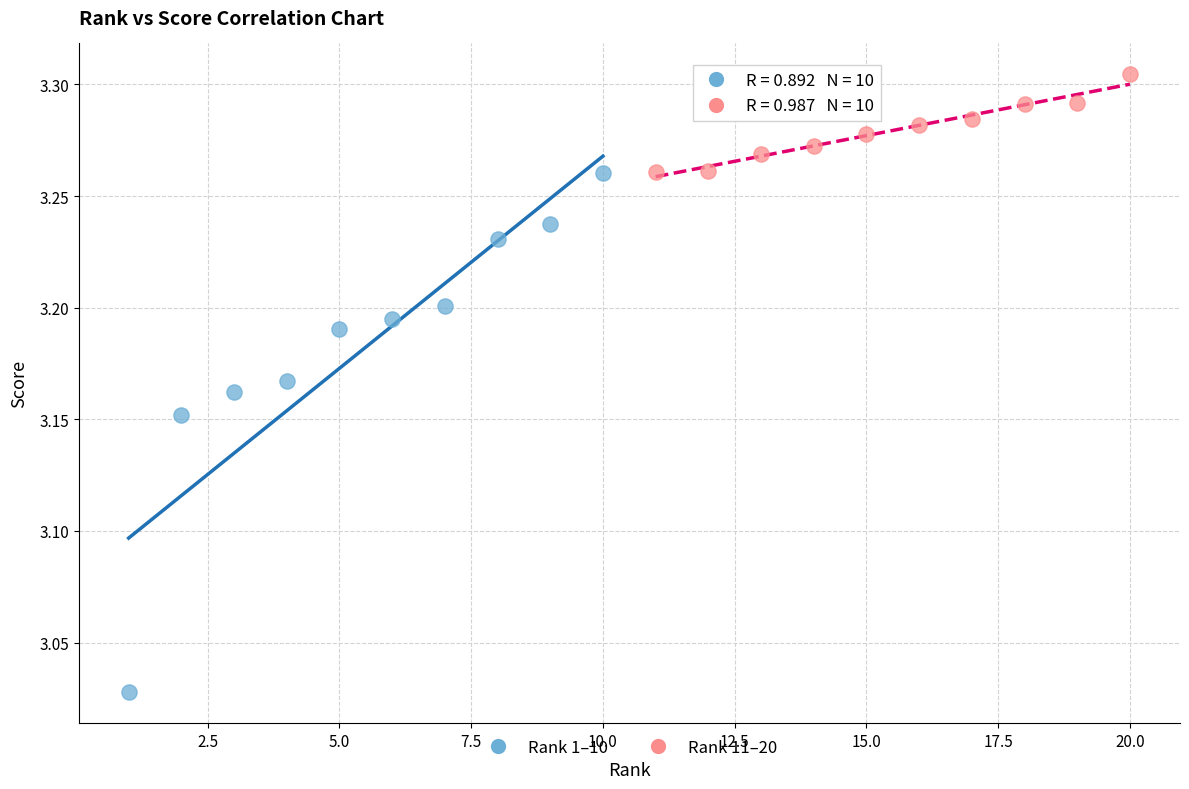

Which series contains the lowest Y value?

Rank 1–10